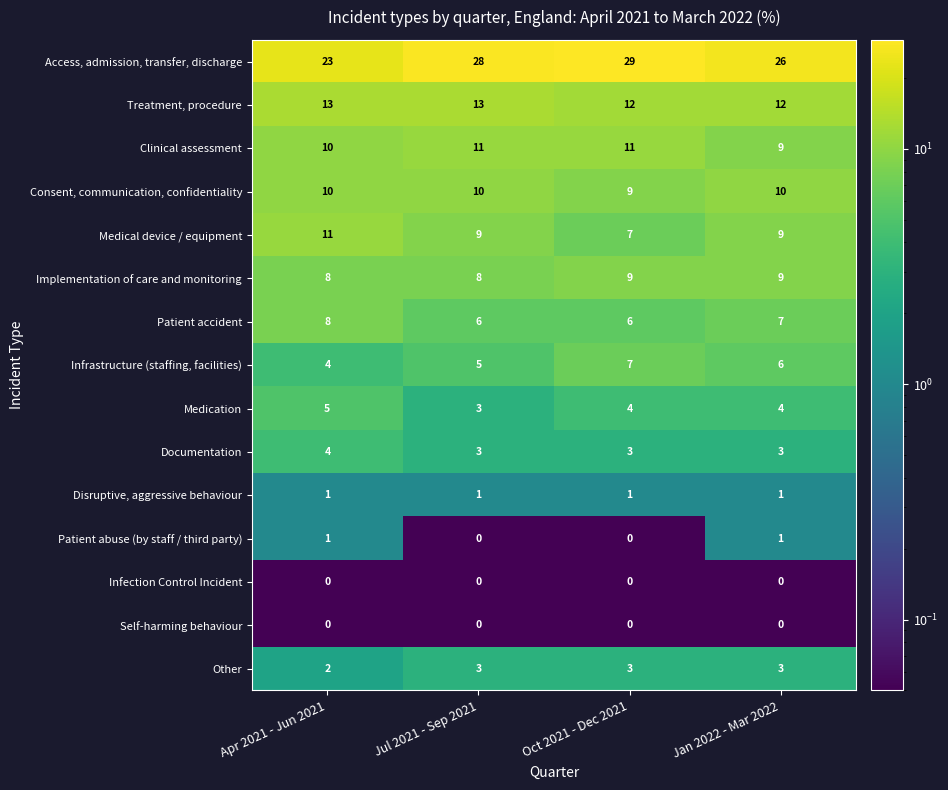

Is the value of Disruptive, aggressive behaviour at Jan 2022 - Mar 2022 greater than the value of Clinical assessment at Jul 2021 - Sep 2021?

No